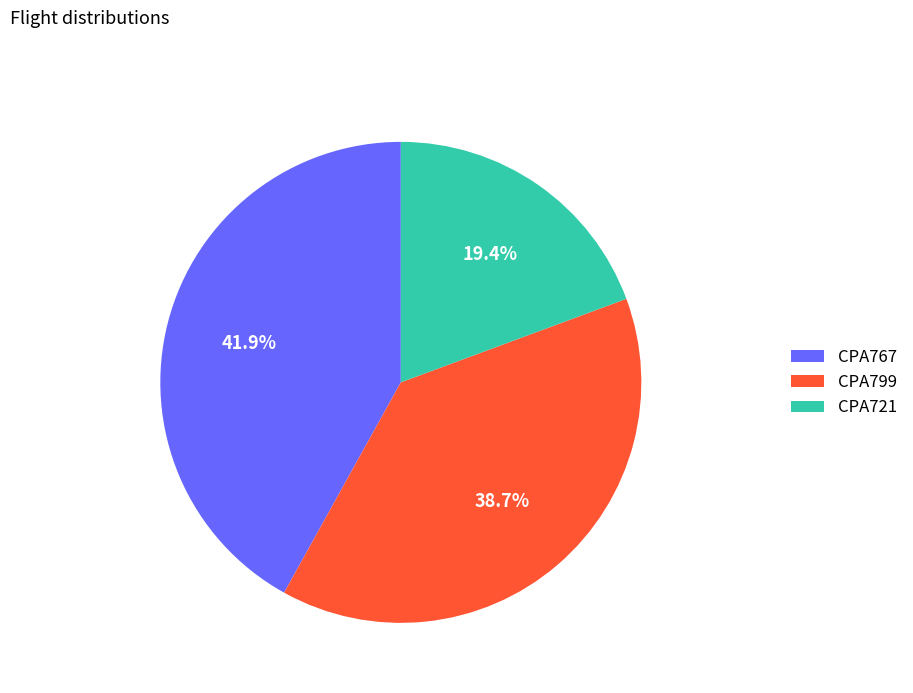

Is there any slice that represents more than half of the pie?

No